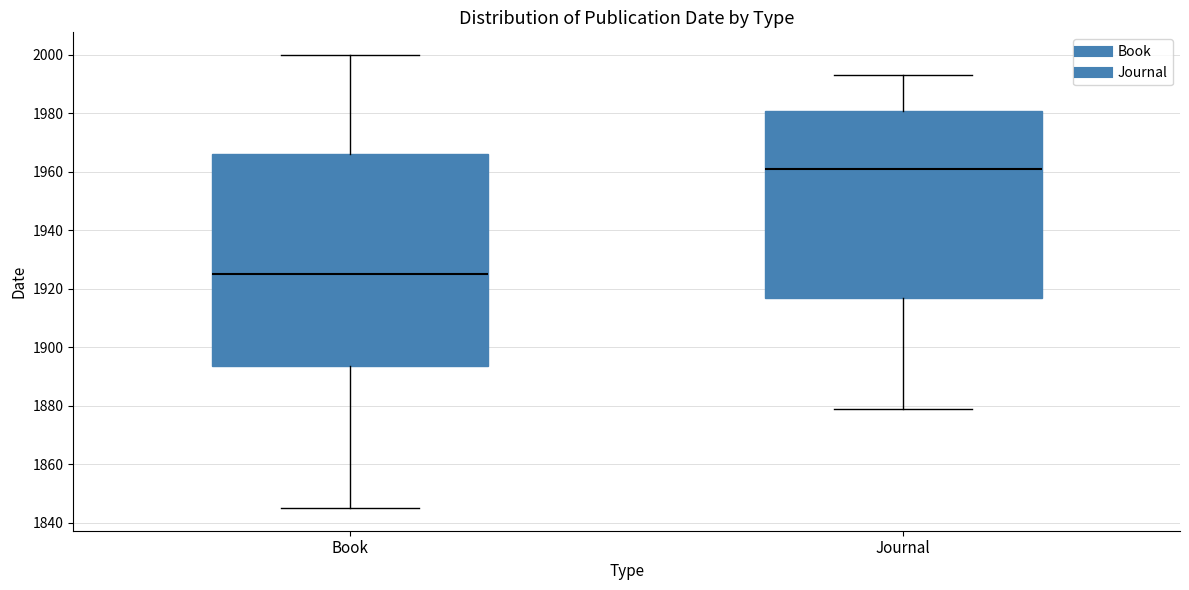

Where is the upper edge of the box for Book on the y-axis? The values are not printed on the chart, so give them approximately, as read against the axis.

1966